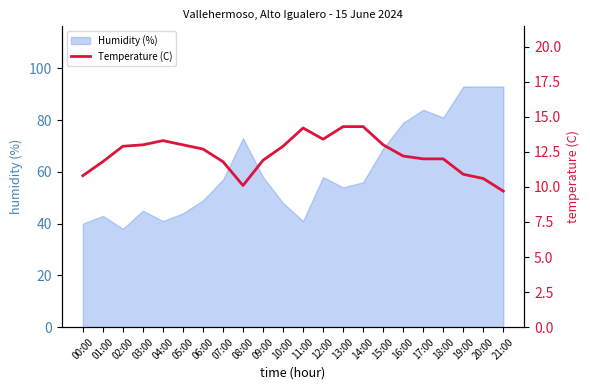

True or false: the data shows 4.9 at 00:00.

False